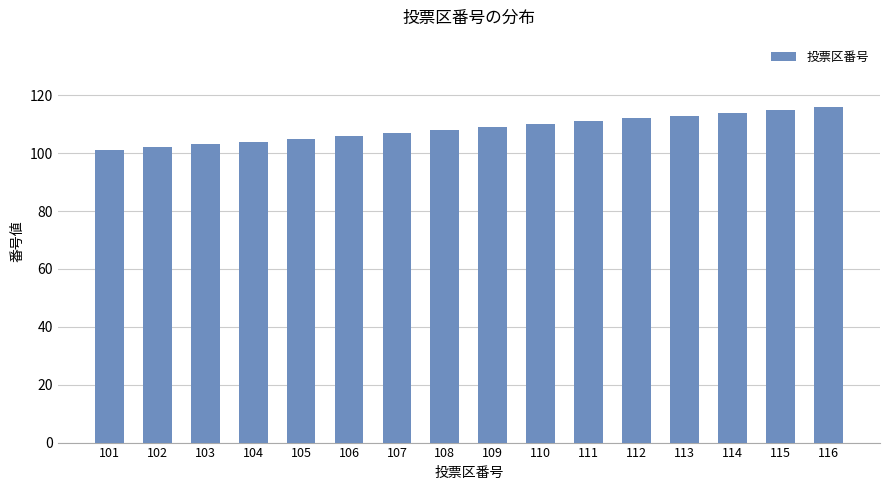

What is the difference between the maximum and minimum values?

15